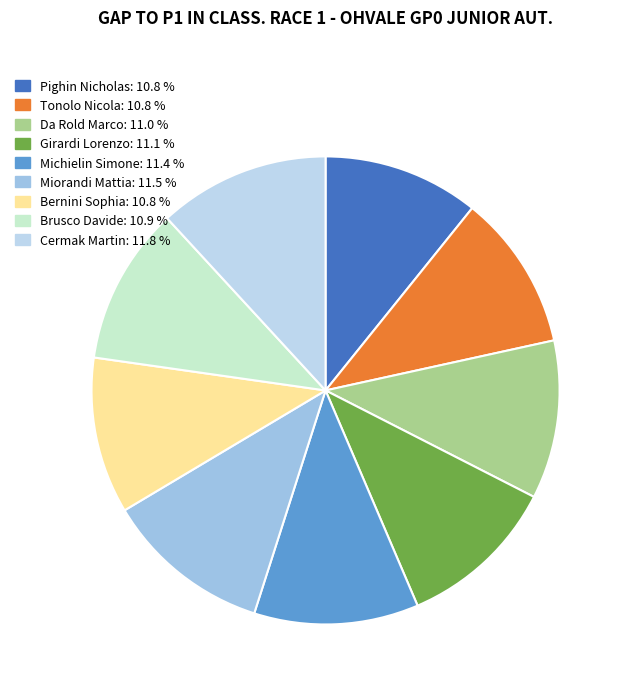

Count the number of slices in the pie.

9